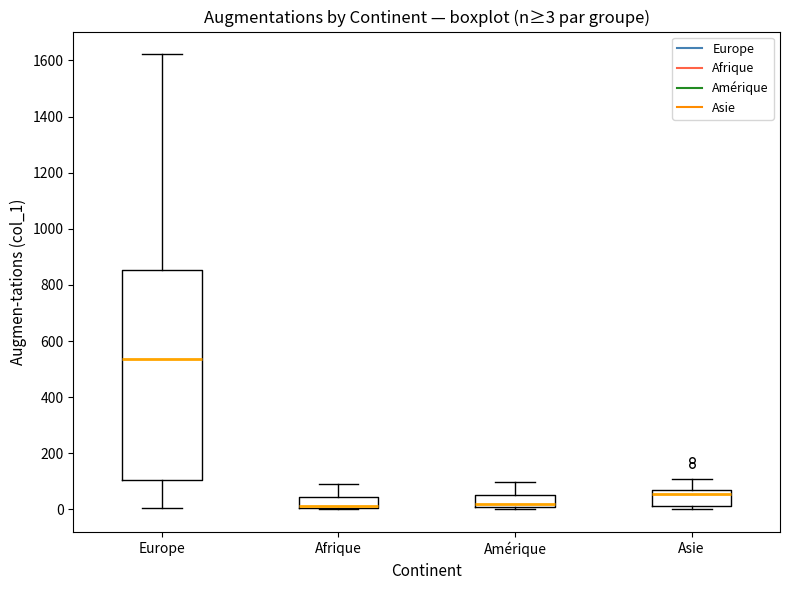

Comparing the boxes themselves (not the whiskers), which one is the tallest?

Europe